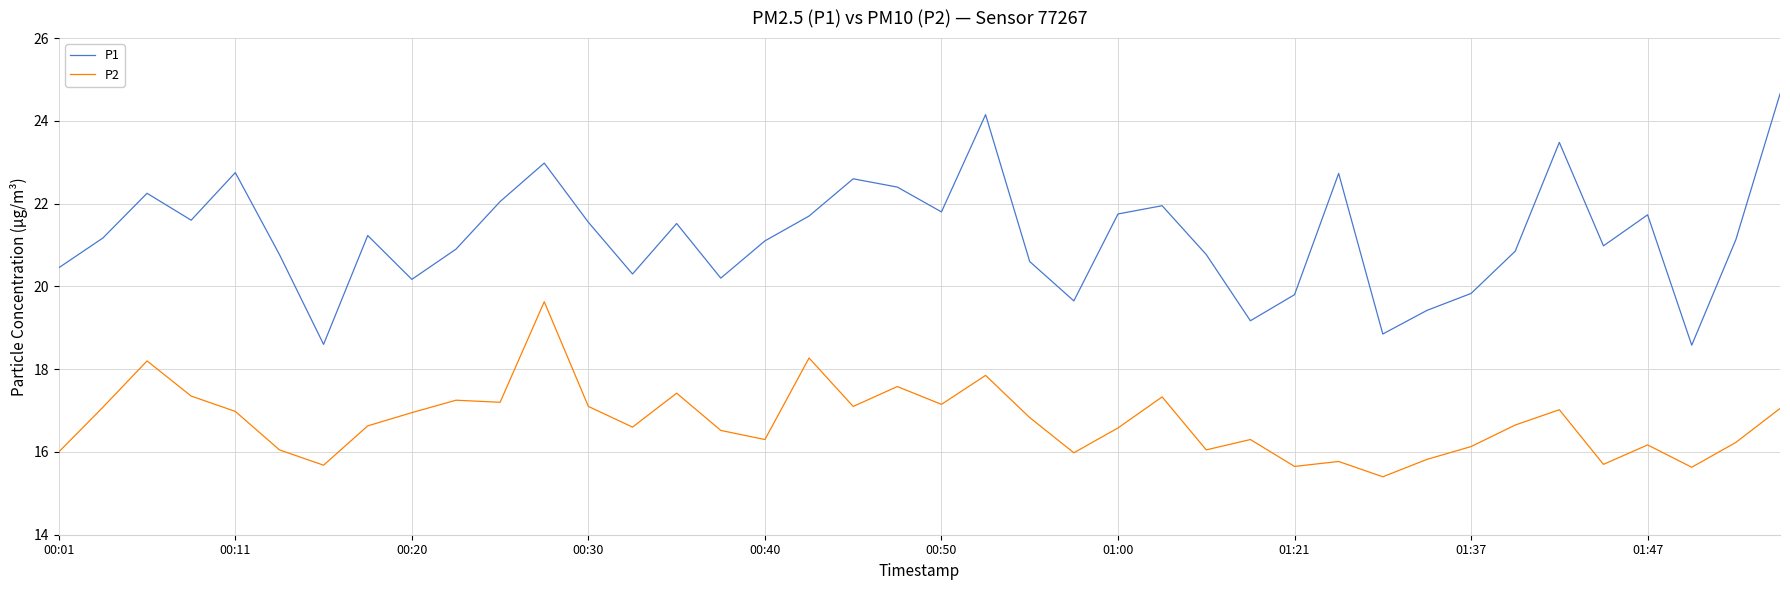

At how many categories does at least one series exceed 22?

10